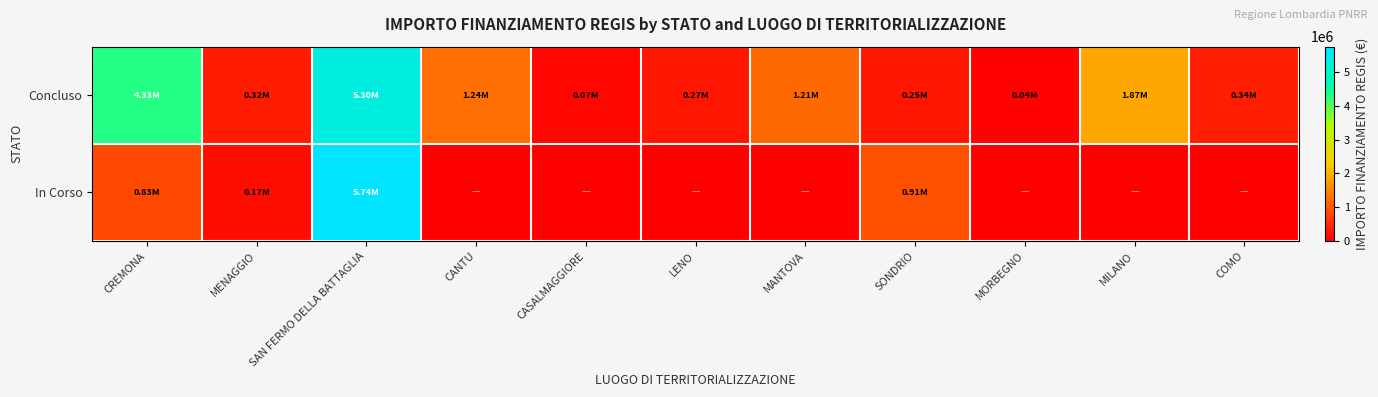

Reading left to right, what are all the values shown in this chart?

Concluso: CREMONA=4329431.0	MENAGGIO=323043.3	SAN FERMO DELLA BATTAGLIA=5304614.2	CANTU=1242450.0	CASALMAGGIORE=73200.0	LENO=269021.9	MANTOVA=1206048.8	SONDRIO=247700.0	MORBEGNO=36600.0	MILANO=1866366.7	COMO=344882.4
In Corso: CREMONA=833874.0	MENAGGIO=165553.7	SAN FERMO DELLA BATTAGLIA=5742257.7	CANTU=0.0	CASALMAGGIORE=0.0	LENO=0.0	MANTOVA=0.0	SONDRIO=914000.0	MORBEGNO=0.0	MILANO=0.0	COMO=0.0